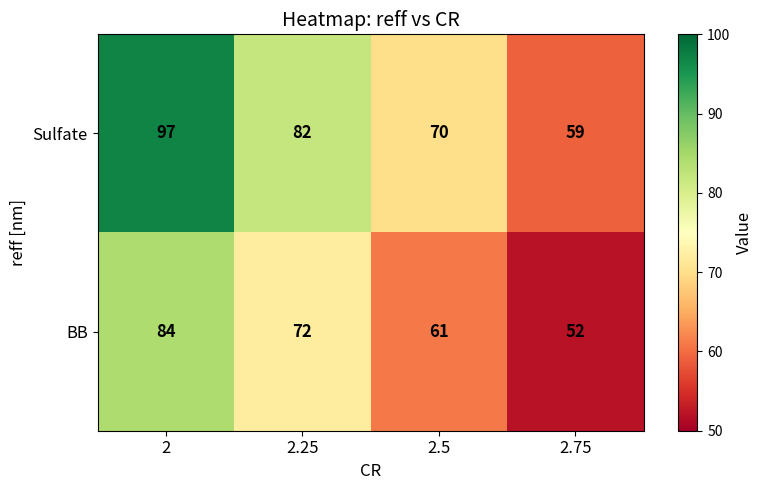

How many series are shown in this chart?

2